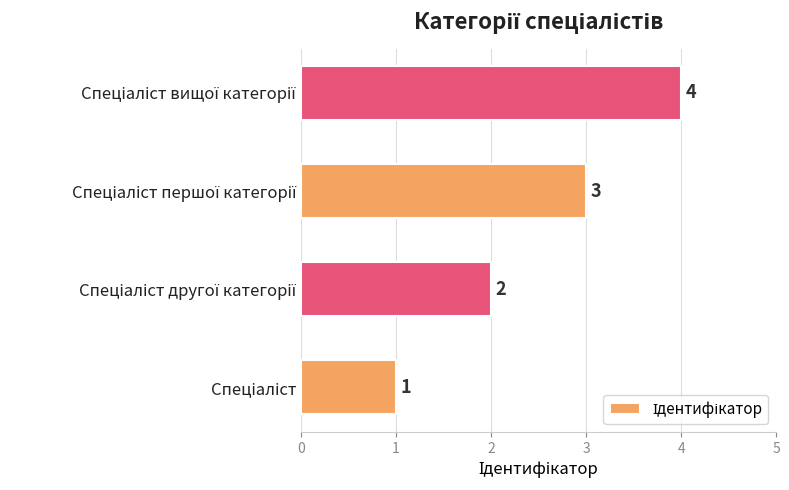

How many values are below 3?

2